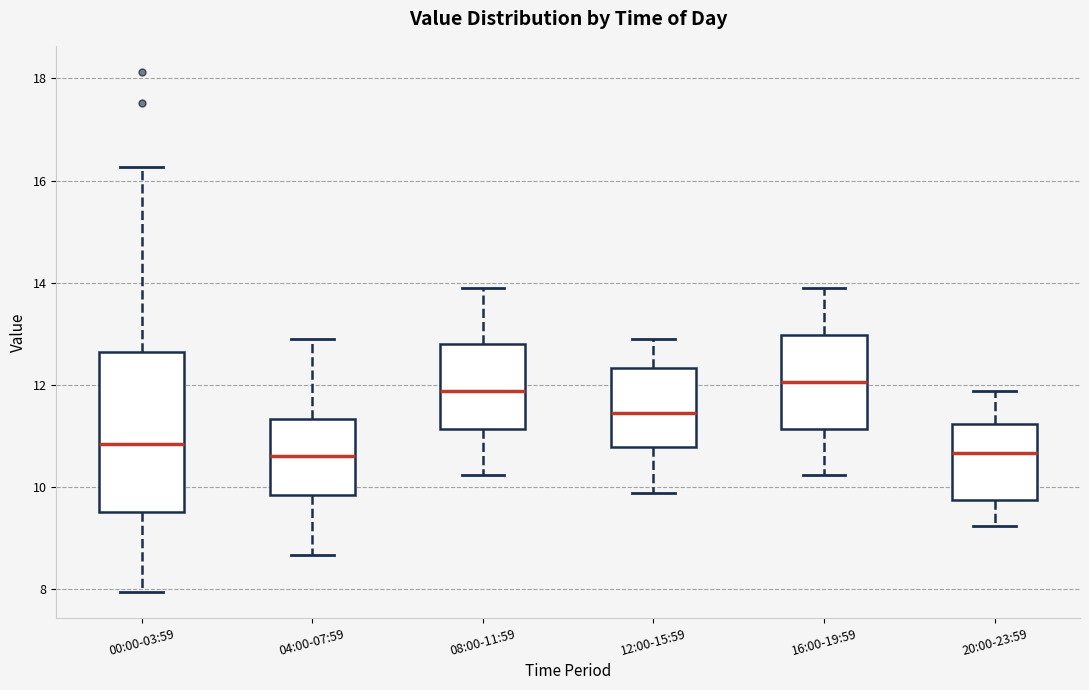

Comparing the boxes themselves (not the whiskers), which one is the tallest?

00:00-03:59